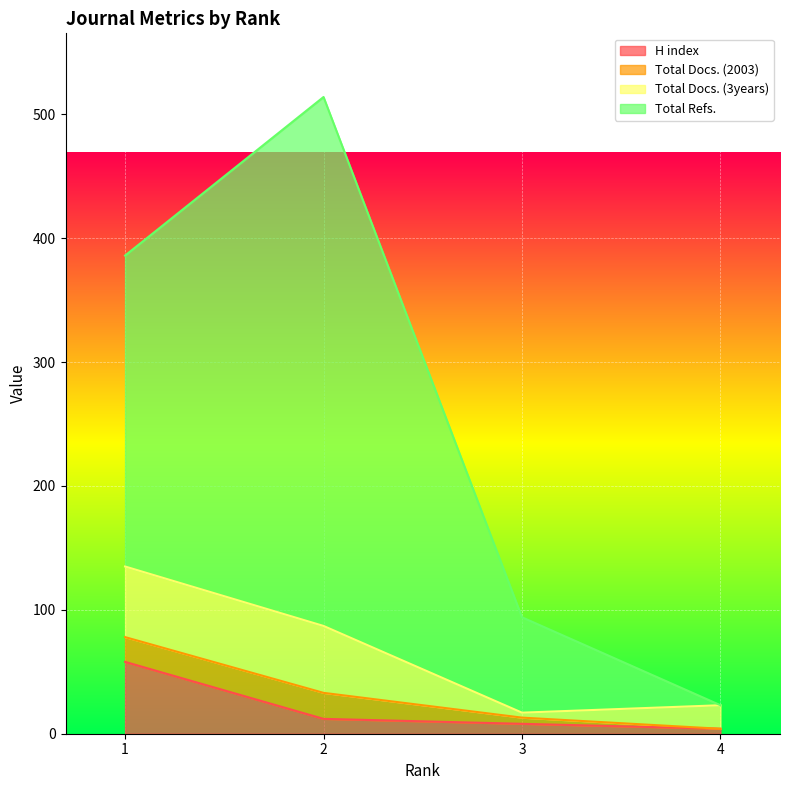

Is the value of Total Docs. (2003) at 4 greater than the value of H index at 1?

No